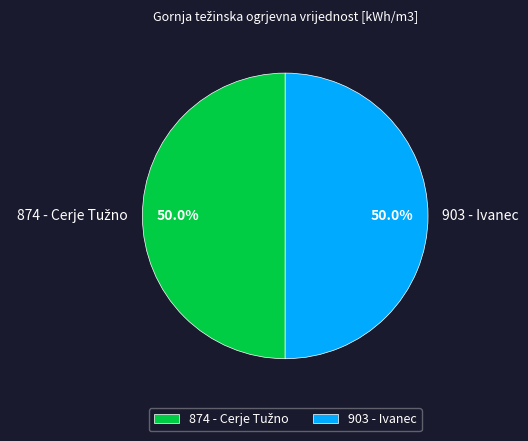

How many slices are in this pie chart?

2